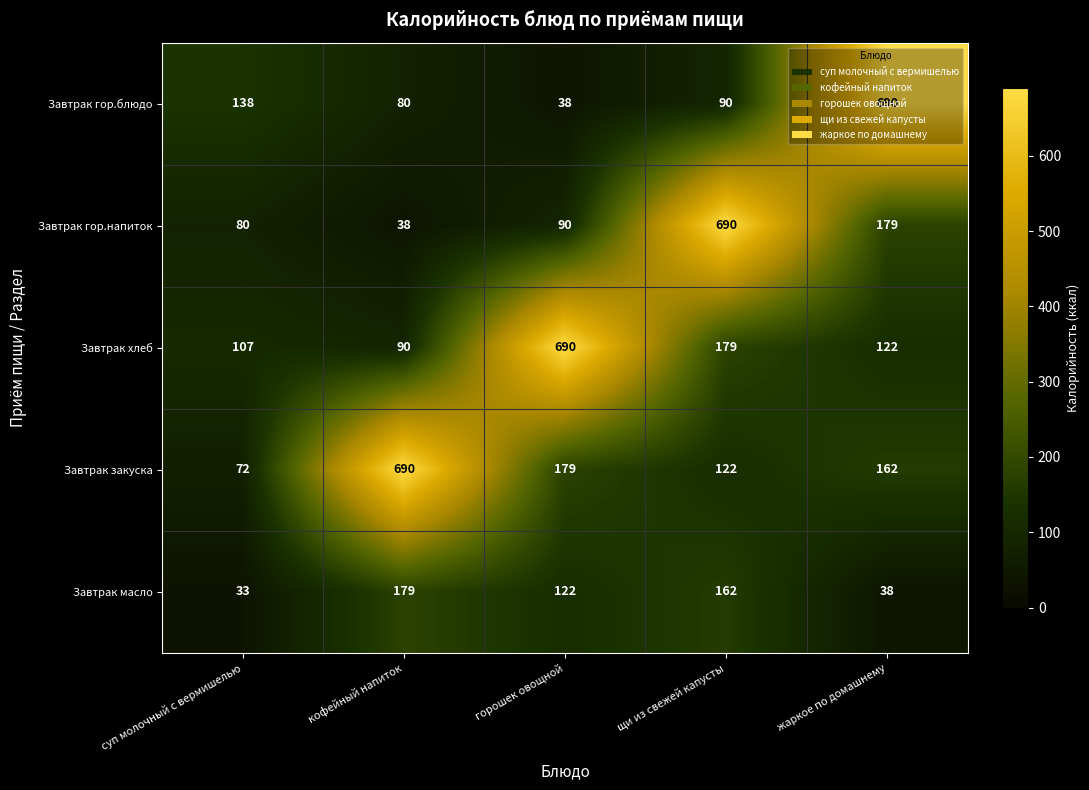

What is the sum of all Завтрак закуска values?

1225